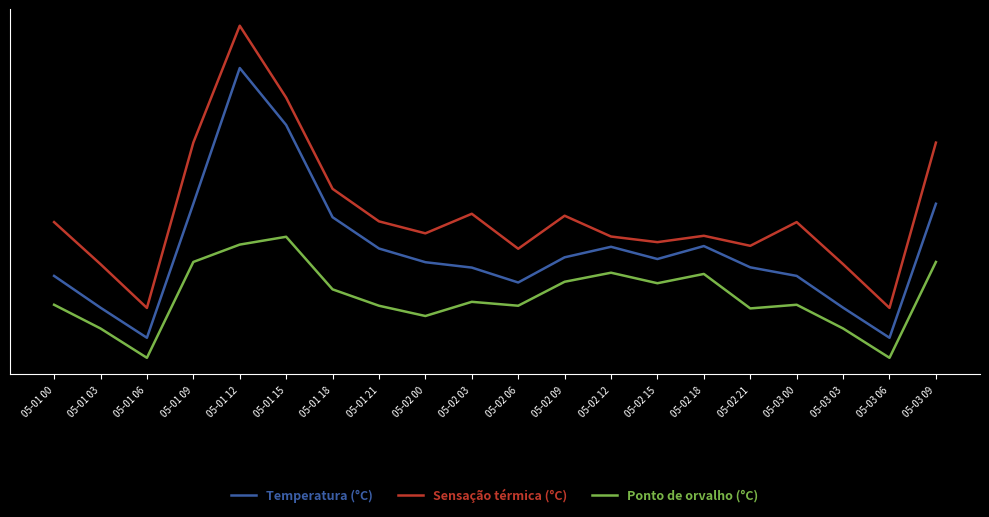

Which category has the highest value in the Temperatura (°C) series?

05-01 12